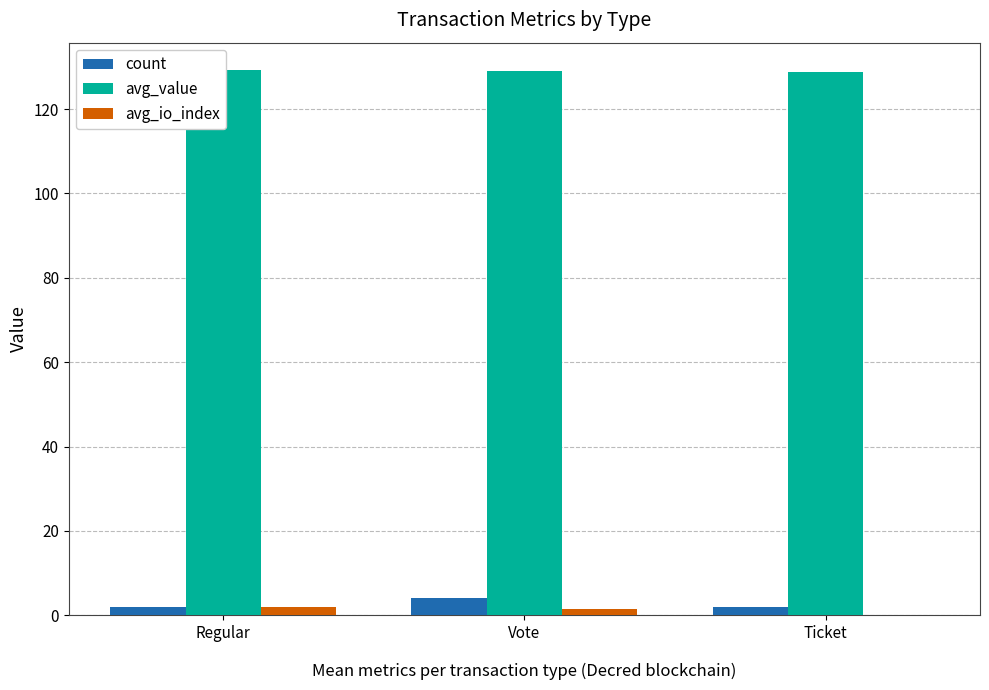

Which category has the lowest value in the avg_value series?

Ticket